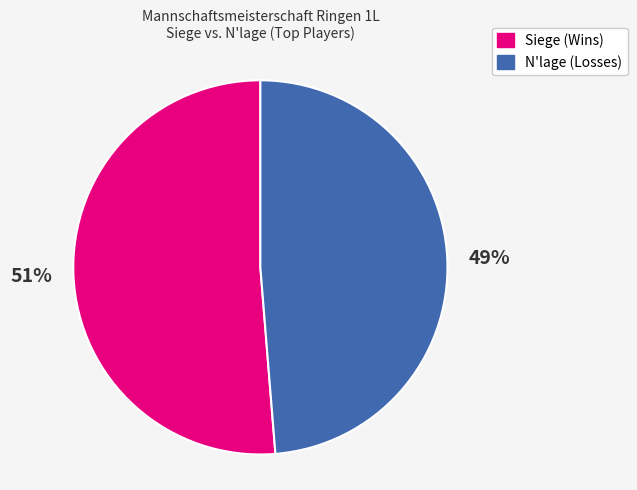

Combined, do N'lage (Losses) and Siege (Wins) account for over 50%?

Yes